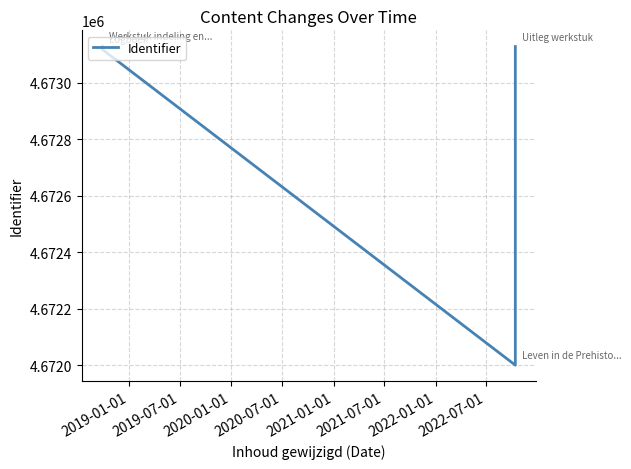

At which label does the data first exceed 4673129?

2019-01-01